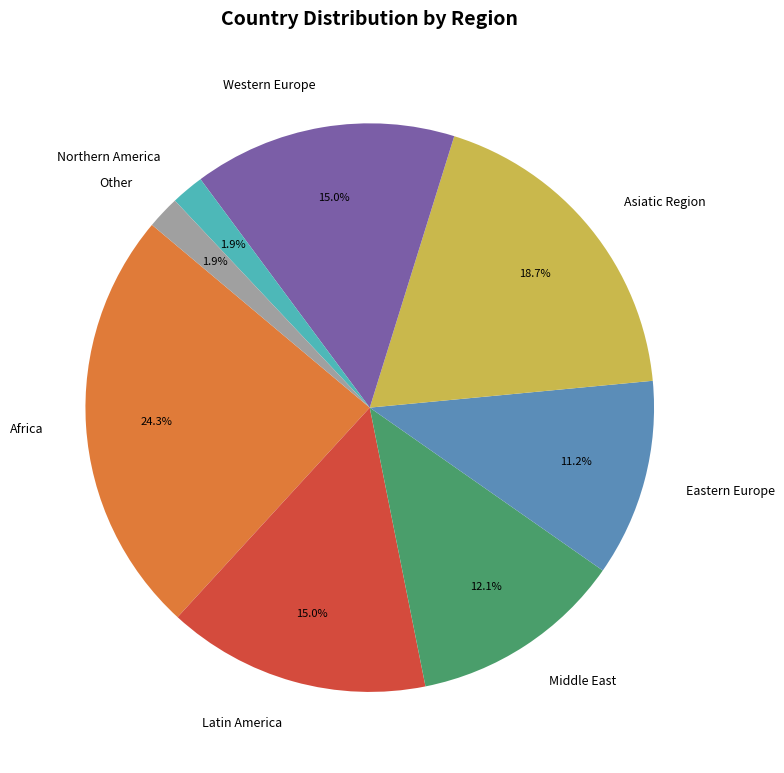

What percentage is the Africa slice, to the nearest percent?

24%